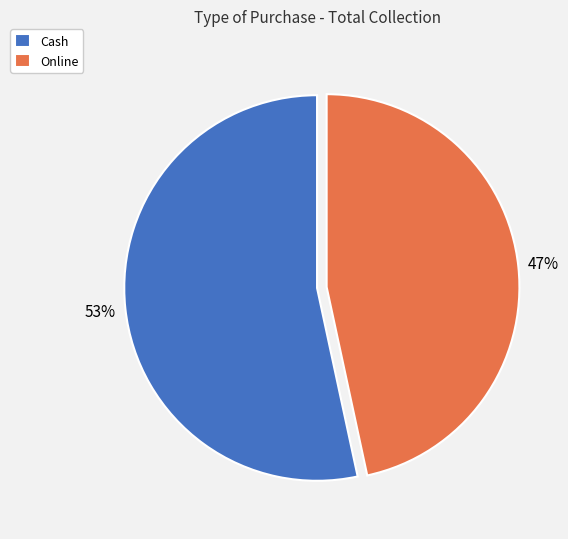

Does Cash represent more than half of the total?

Yes